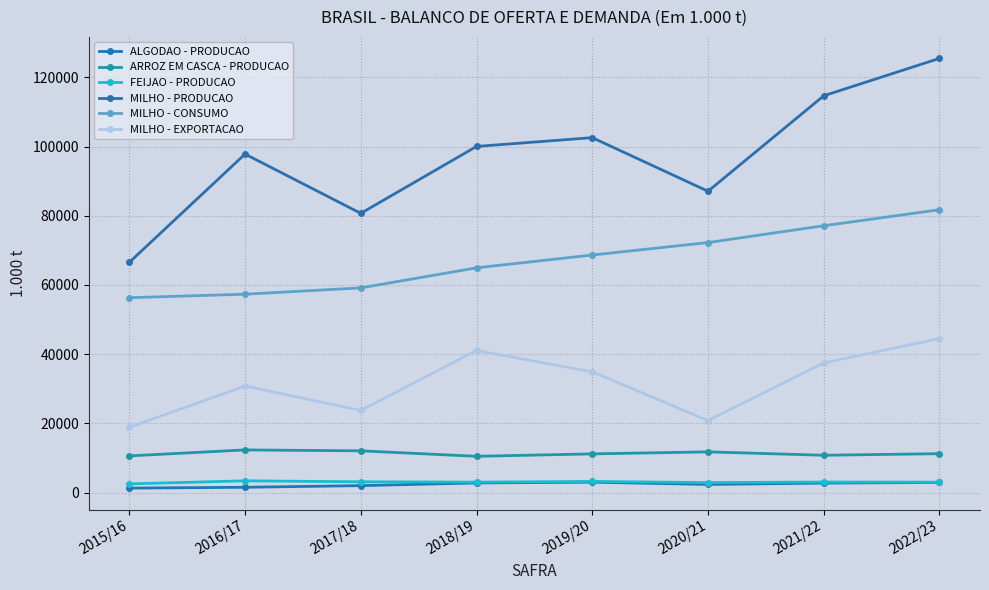

Read the MILHO - PRODUCAO value at 2019/20.

102586.4